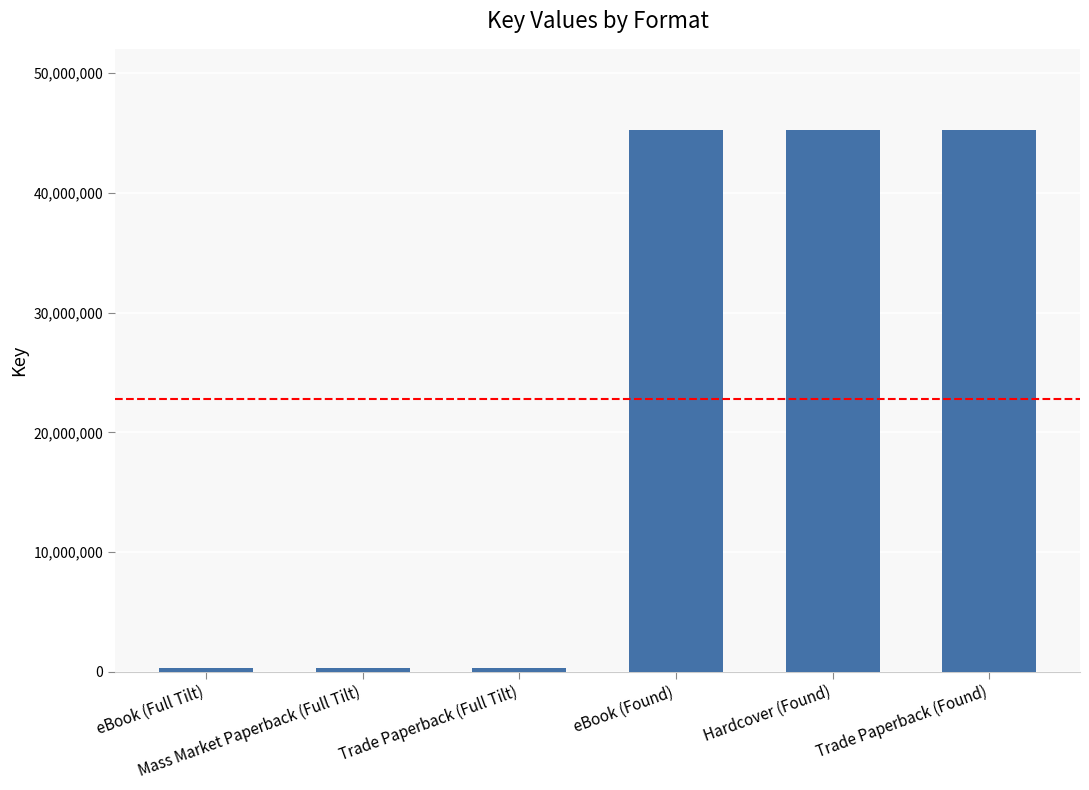

What is the greatest value displayed?

45253495